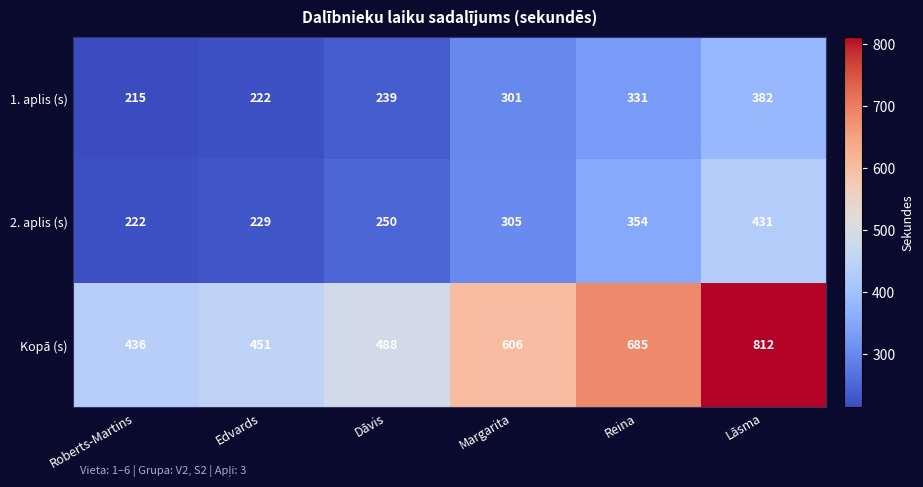

Which series has the largest range (max minus min)?

Kopā (s)